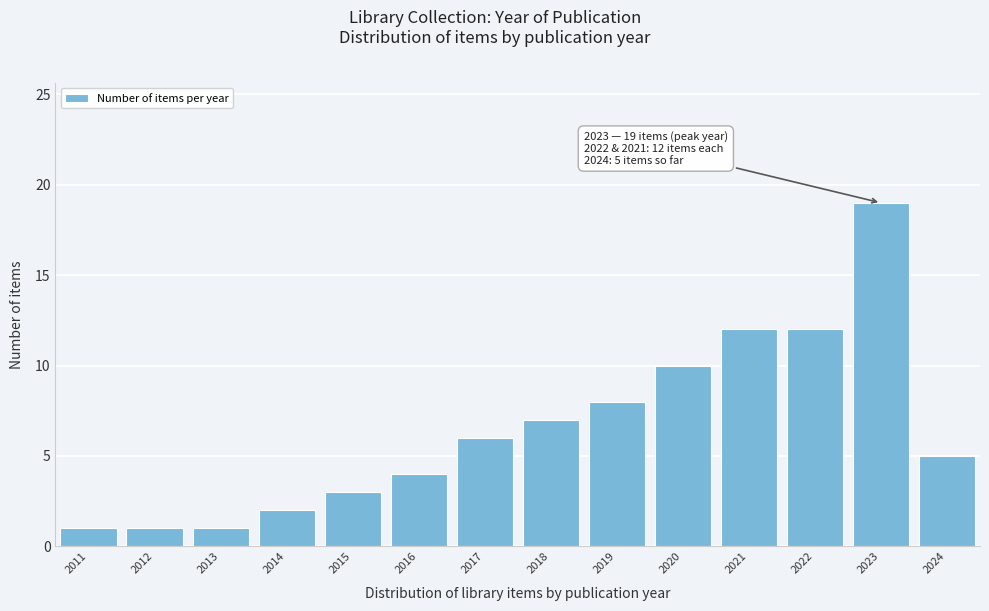

Reading right to left, list all the values displayed in this chart.

2024=5	2023=19	2022=12	2021=12	2020=10	2019=8	2018=7	2017=6	2016=4	2015=3	2014=2	2013=1	2012=1	2011=1